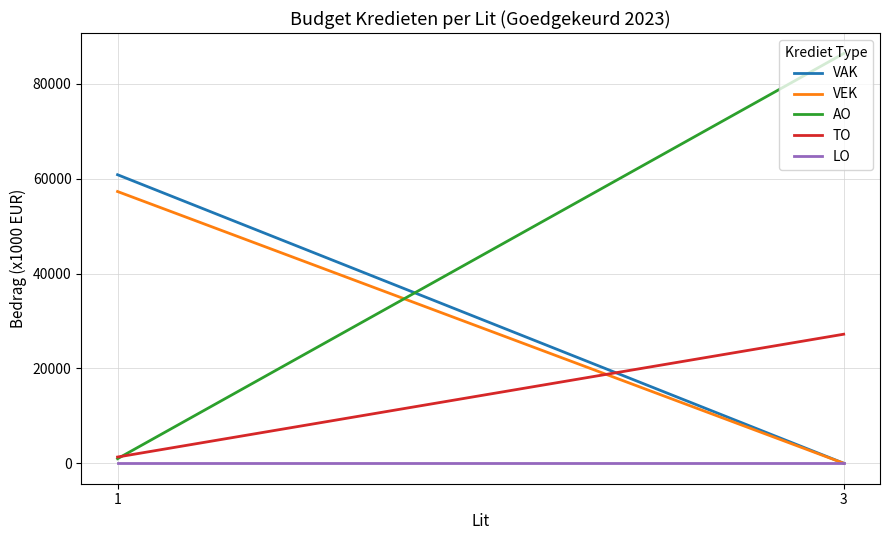

Count the number of data series in this chart.

5